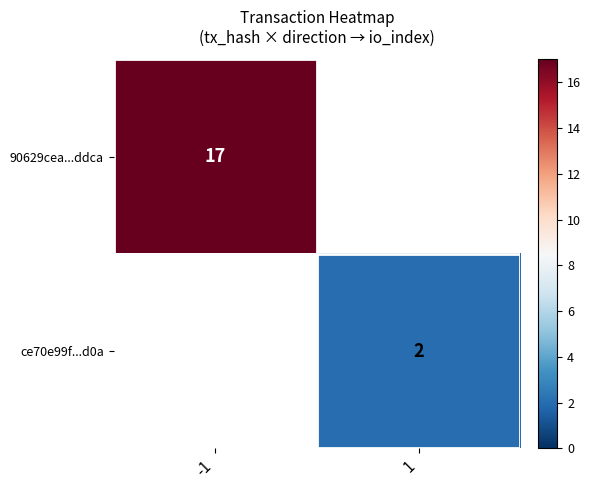

The 90629cea...ddca series shows 8 at -1. True or false?

False